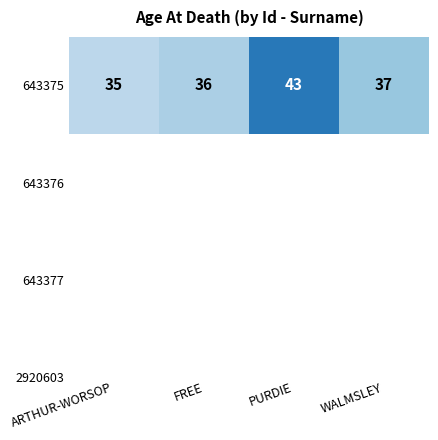

What is the sum of all values?

151